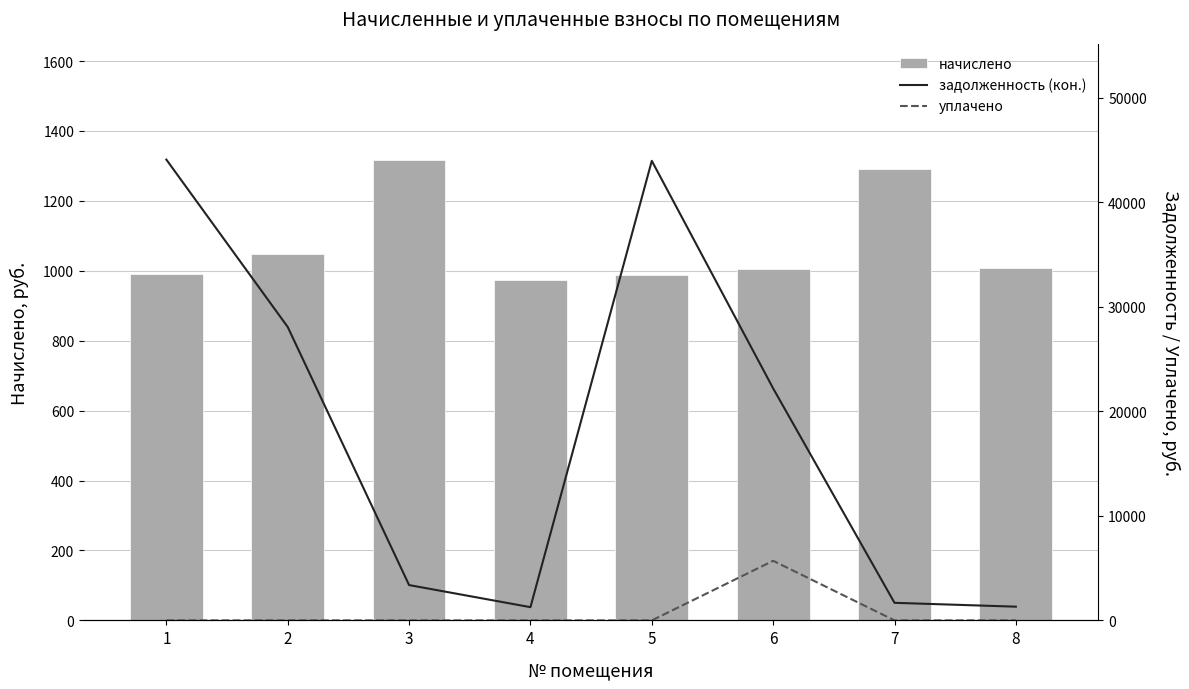

What is the difference between the maximum and second lowest values in the начислено series?

330.1